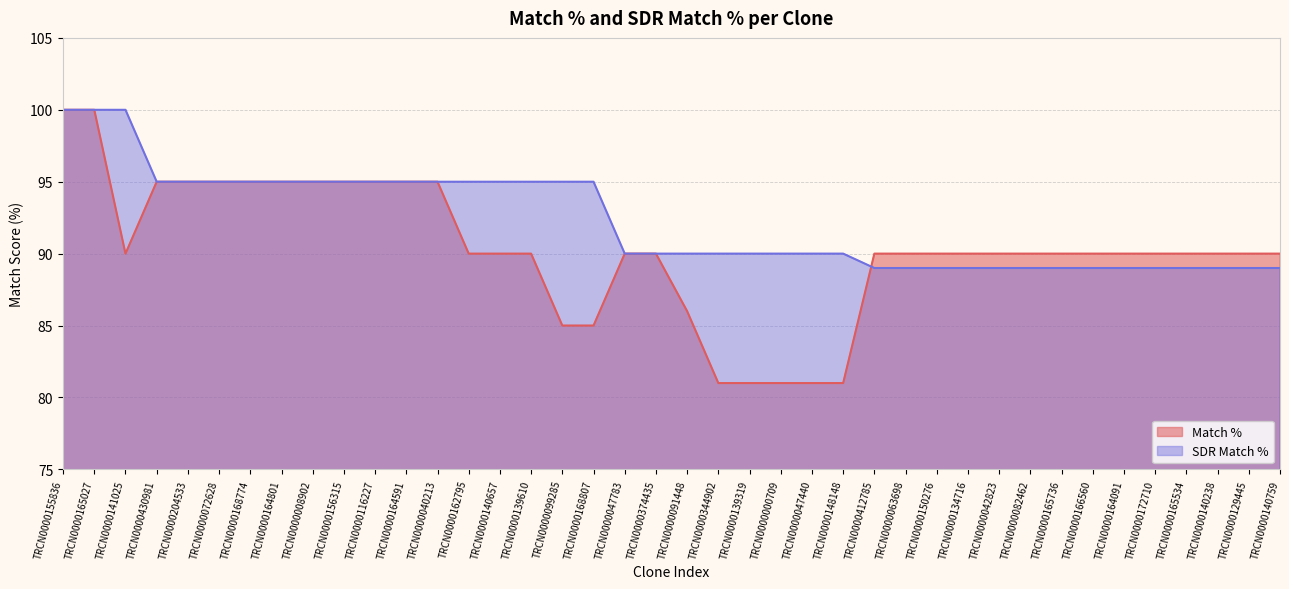

What is the difference between the SDR Match % values at TRCN0000165534 and TRCN0000165027?

11